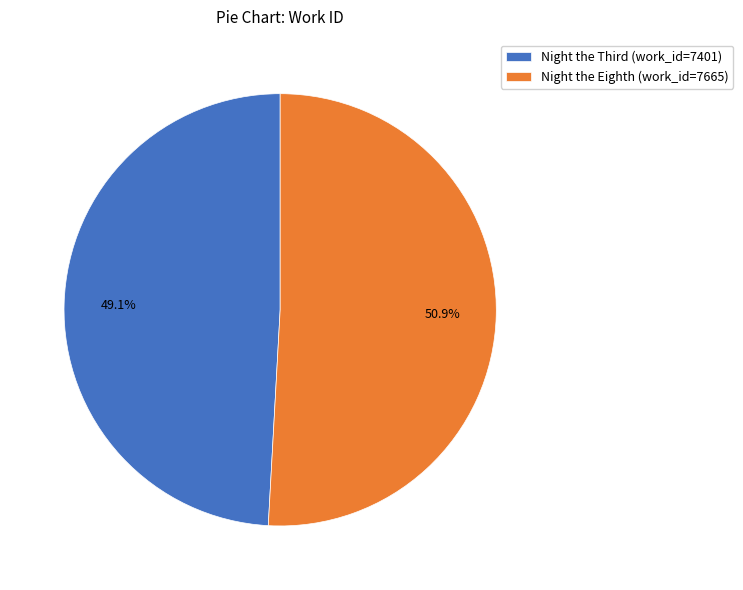

What is the majority slice?

Night the Eighth